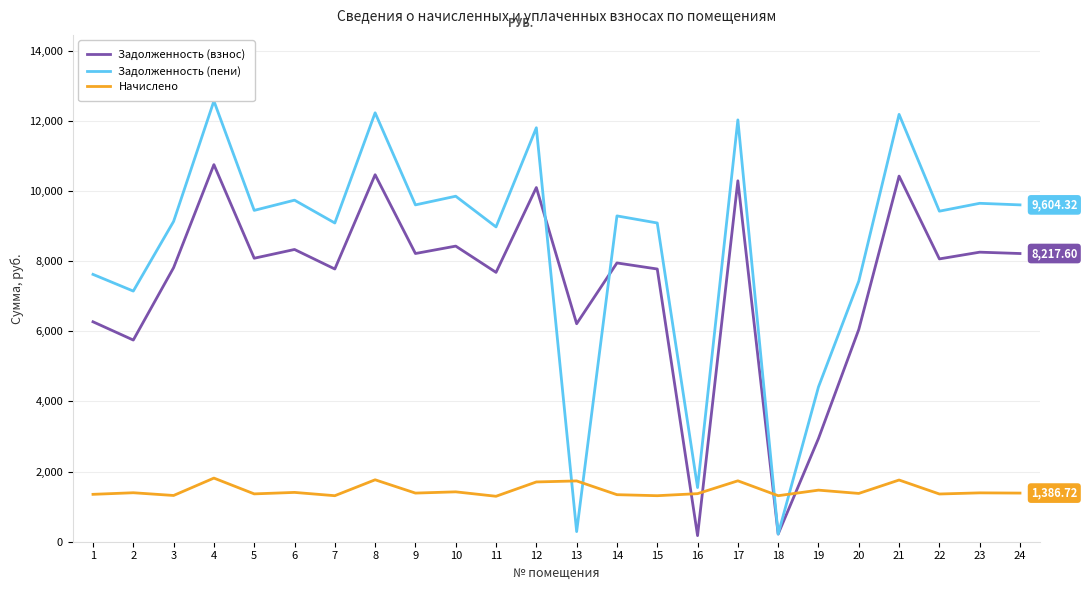

Which series has the widest spread of values?

Задолженность (пени)